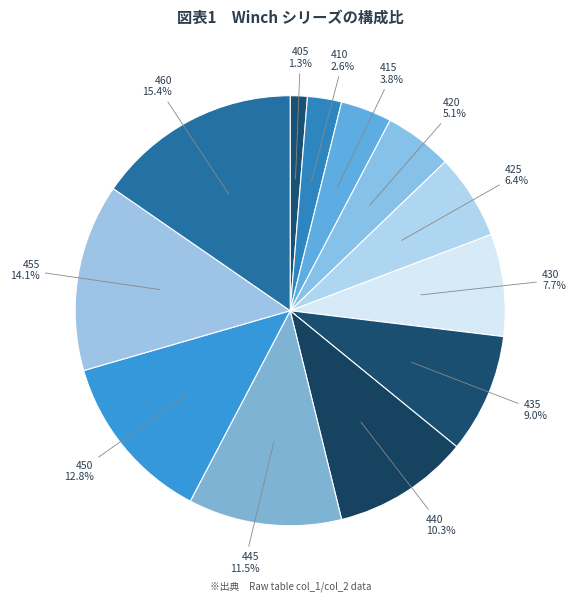

How many segments does this pie chart have?

12